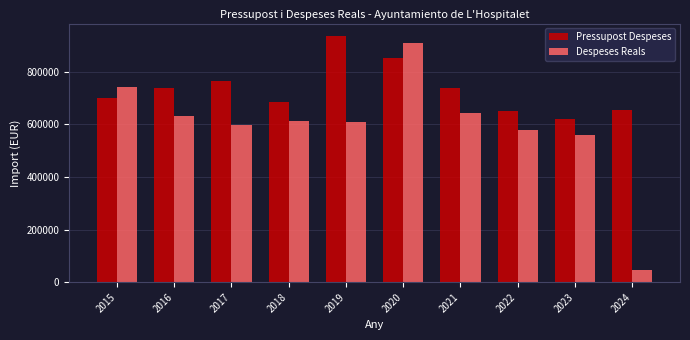

The value of Despeses Reals at 2020 is 907582.7. True or false?

True